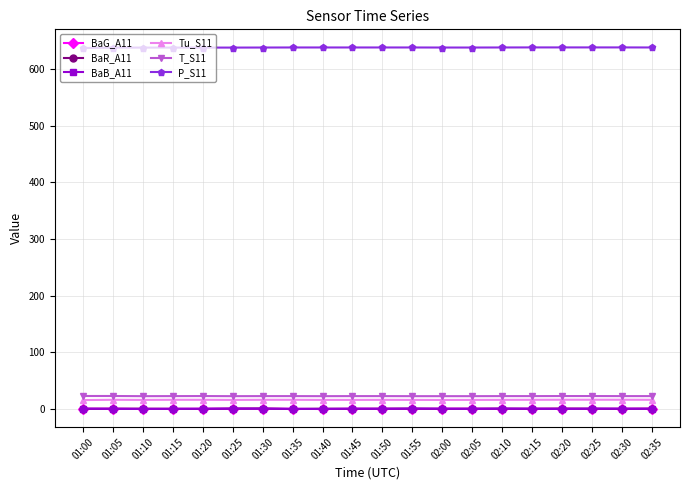

What is the difference between the BaR_A11 values at 01:35 and 01:10?

0.6